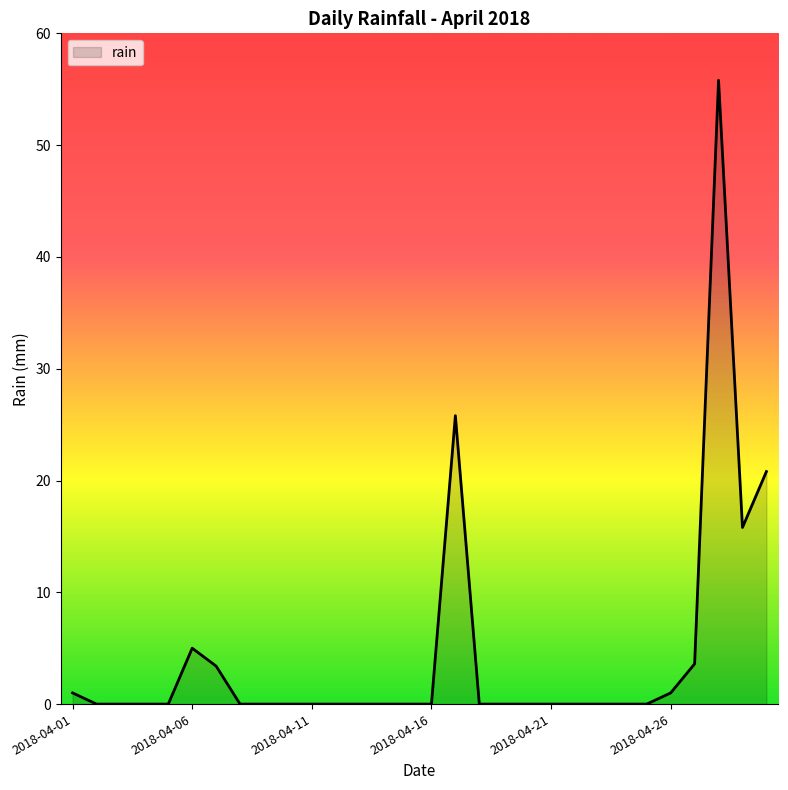

Reading left to right, list all the values displayed in this chart.

2018-04-01=1.0	2018-04-02=0.0	2018-04-03=0.0	2018-04-04=0.0	2018-04-05=0.0	2018-04-06=5.0	2018-04-07=3.4	2018-04-08=0.0	2018-04-09=0.0	2018-04-10=0.0	2018-04-11=0.0	2018-04-12=0.0	2018-04-13=0.0	2018-04-14=0.0	2018-04-15=0.0	2018-04-16=0.0	2018-04-17=25.8	2018-04-18=0.0	2018-04-19=0.0	2018-04-20=0.0	2018-04-21=0.0	2018-04-22=0.0	2018-04-23=0.0	2018-04-24=0.0	2018-04-25=0.0	2018-04-26=1.0	2018-04-27=3.6	2018-04-28=55.8	2018-04-29=15.8	2018-04-30=20.8